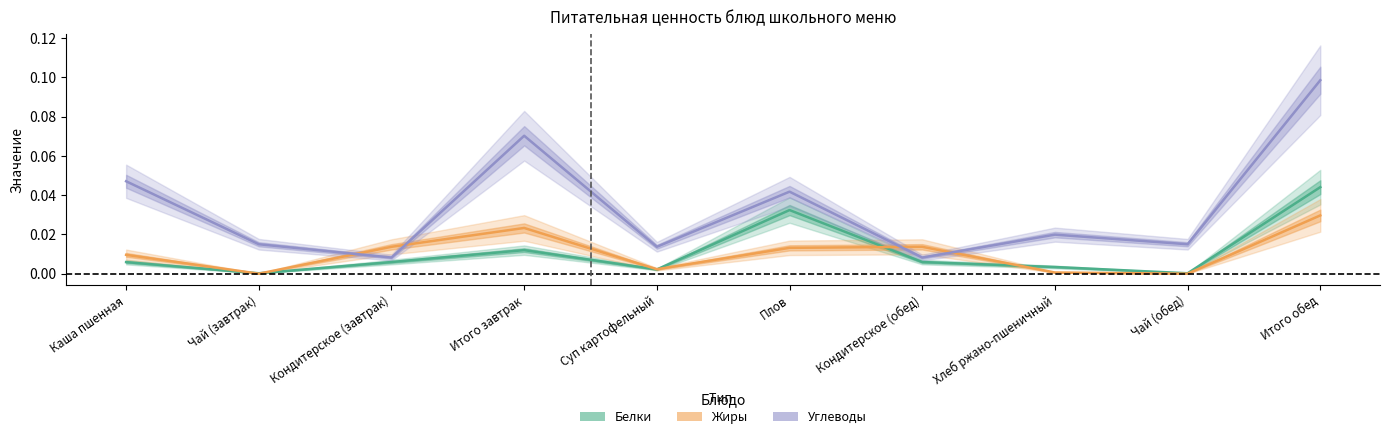

True or false: Жиры has more than 1 points higher than both neighbors.

True